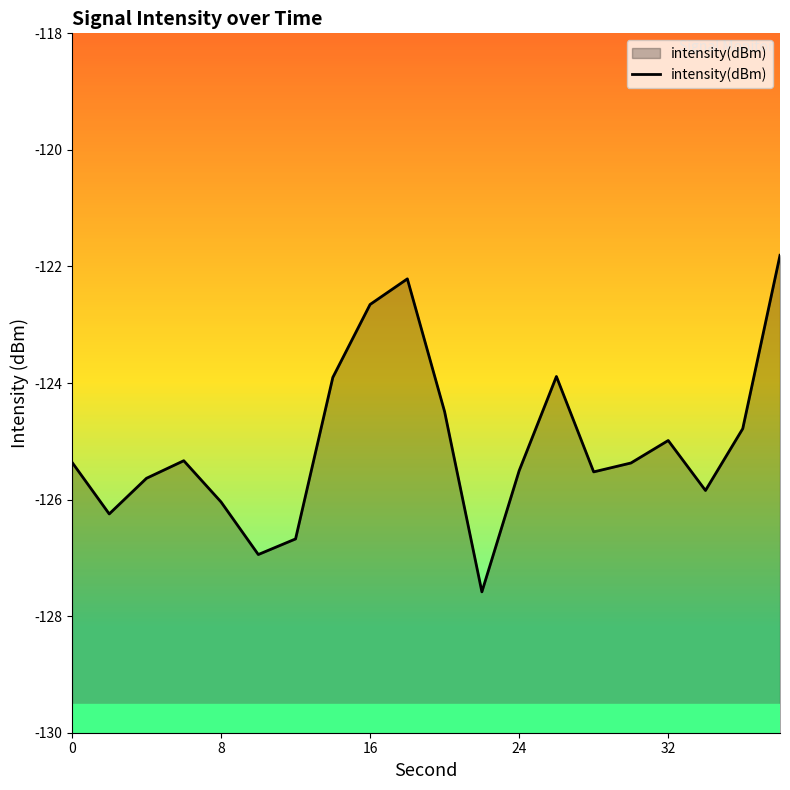

What is the difference between the maximum and minimum values?

5.8